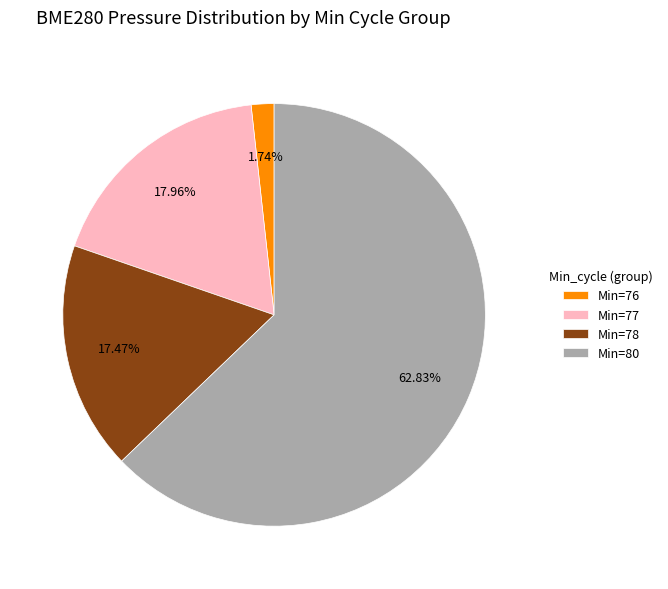

What is the ratio of the value at Min=78 to the value at Min=80?

0.3